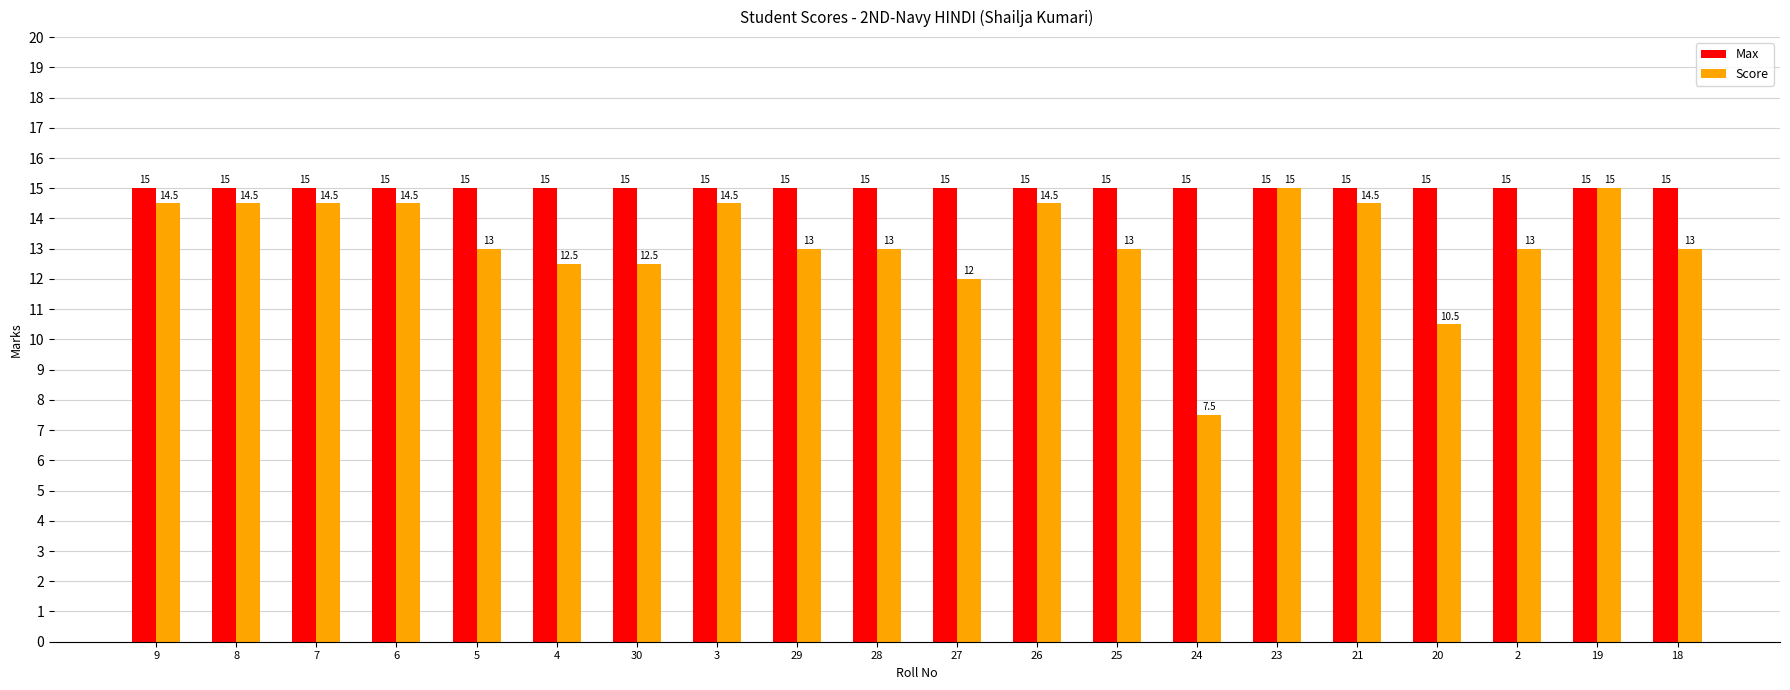

At 24, list the series in order from largest to smallest.

Max, Score